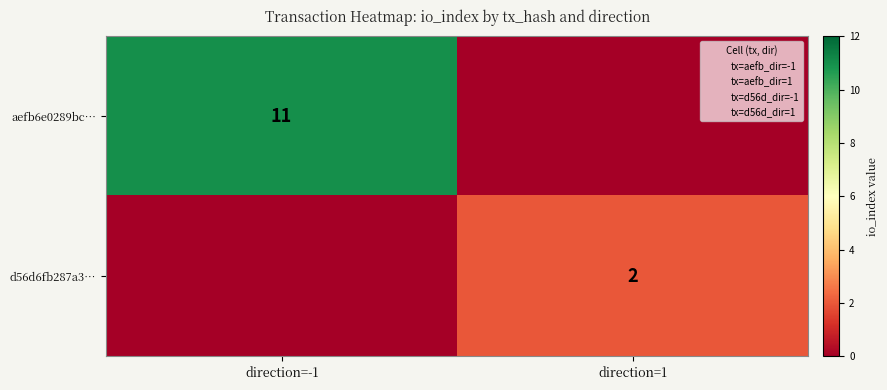

What is the difference between the aefb6e0289bc… values at direction=-1 and direction=1?

11